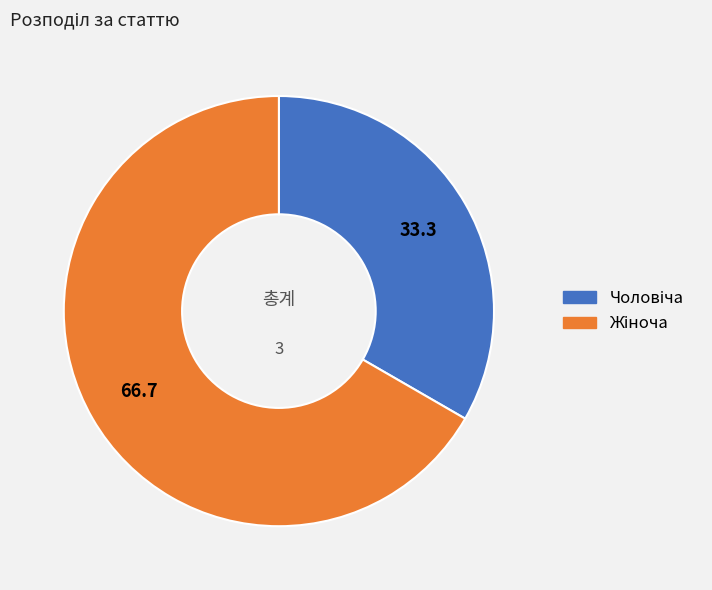

Is there a majority slice in this chart?

Yes